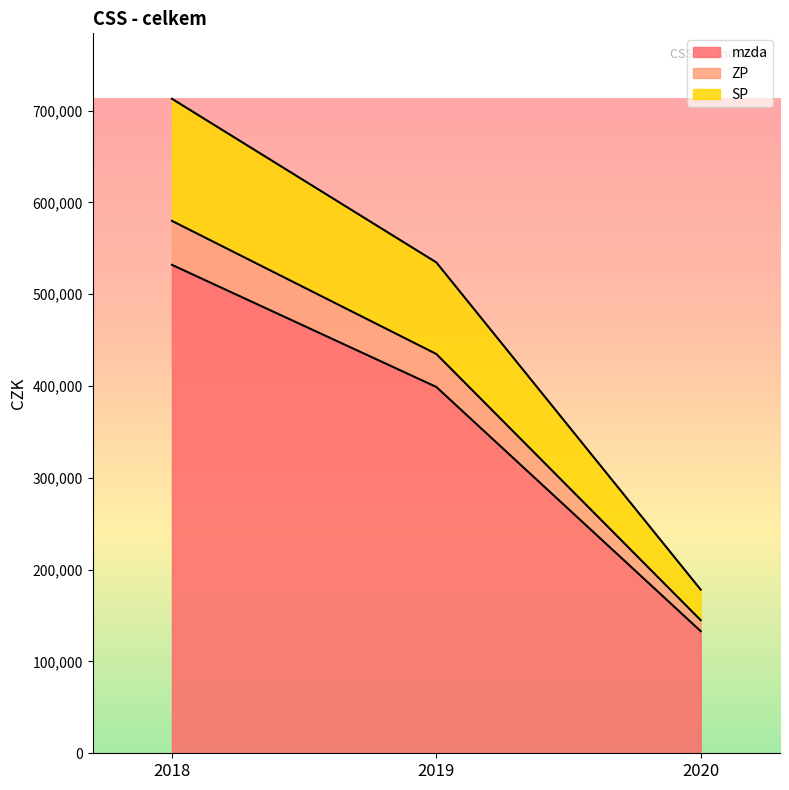

Rank the categories by mzda value from highest to lowest.

2018, 2019, 2020